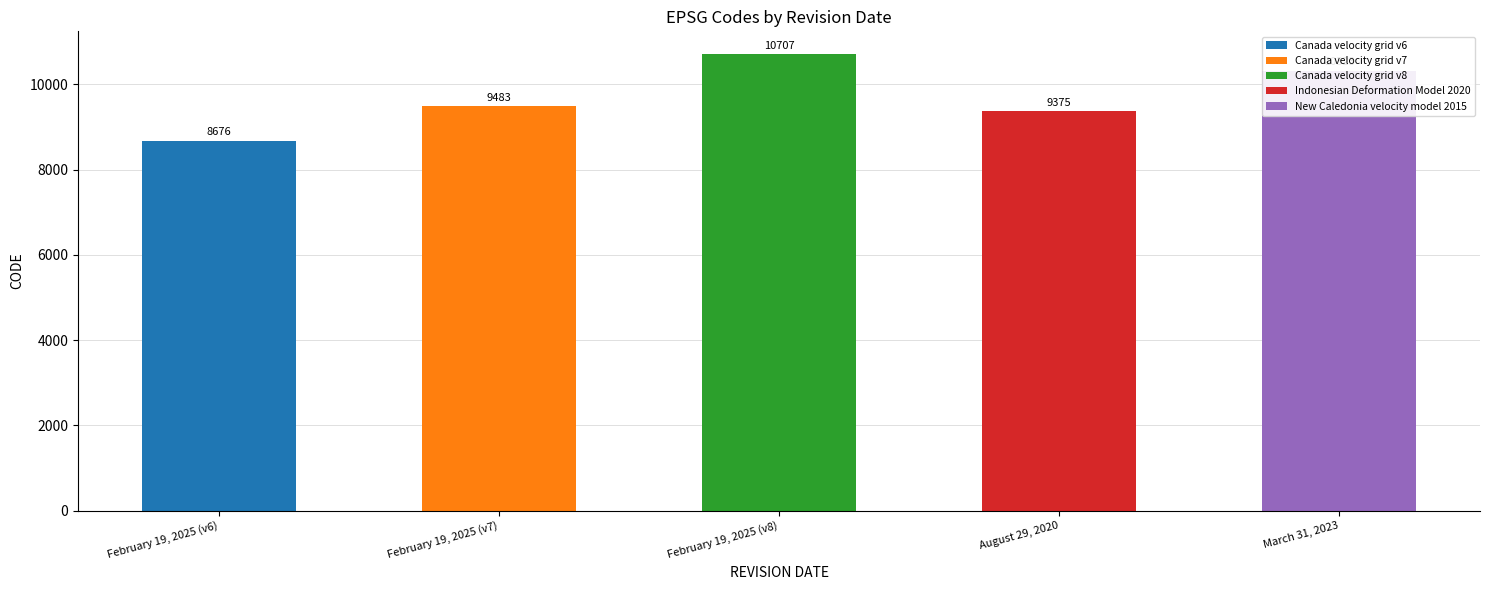

Reading right to left, transcribe all the data shown in this chart.

10323	9375	10707	9483	8676